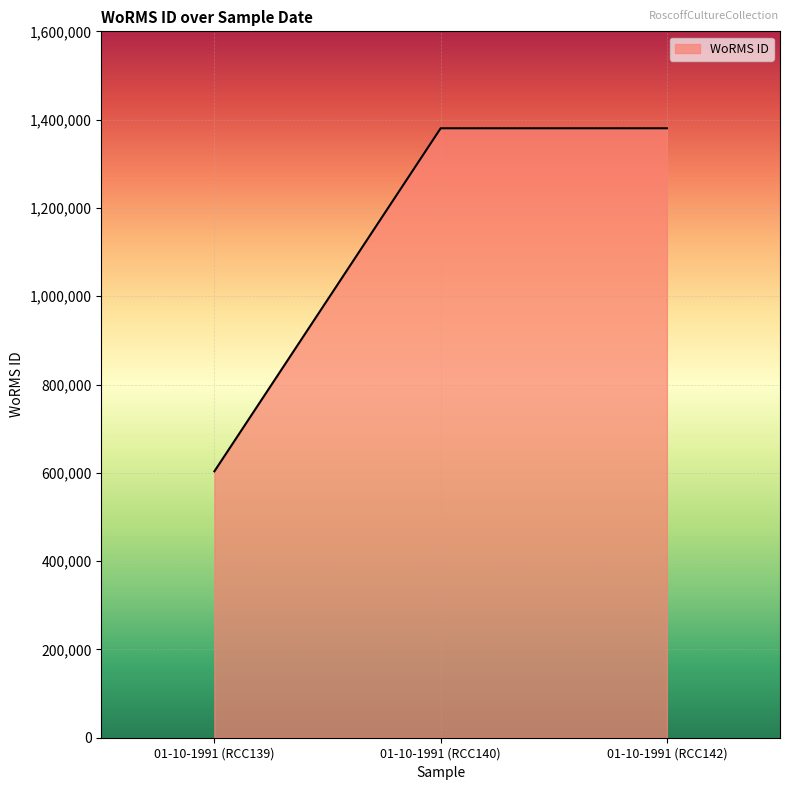

What is the sum of all values?

3364233